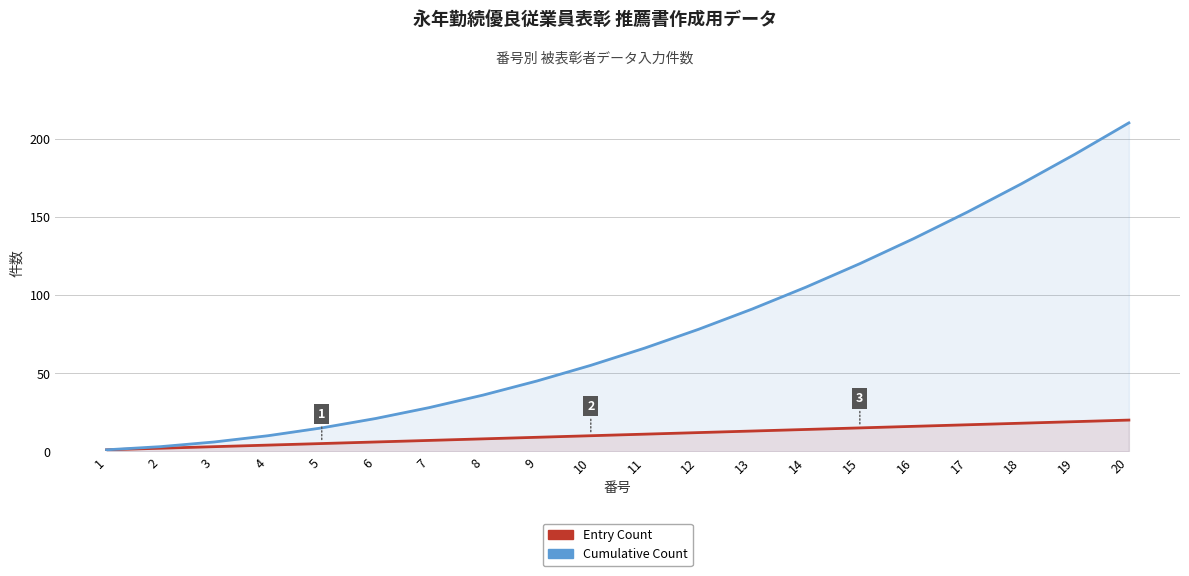

Reading right to left, list all the values displayed in this chart.

Entry Count: 20=20	19=19	18=18	17=17	16=16	15=15	14=14	13=13	12=12	11=11	10=10	9=9	8=8	7=7	6=6	5=5	4=4	3=3	2=2	1=1
Cumulative Count: 20=210	19=190	18=171	17=153	16=136	15=120	14=105	13=91	12=78	11=66	10=55	9=45	8=36	7=28	6=21	5=15	4=10	3=6	2=3	1=1